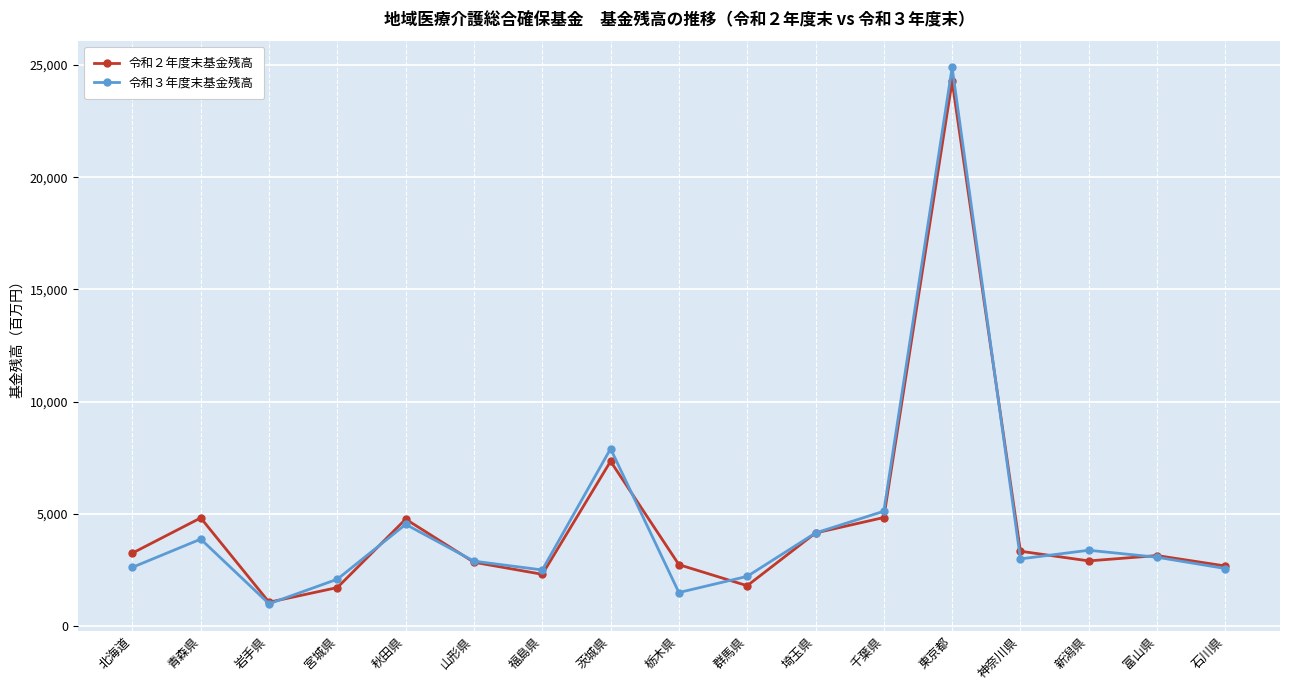

Which series has the widest spread of values?

令和３年度末基金残高